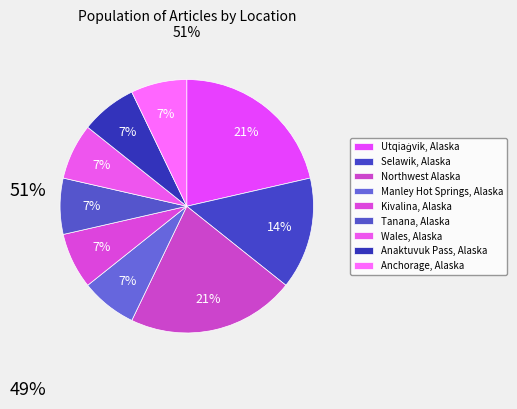

To the nearest percent, what percentage of the pie is Selawik, Alaska?

14%